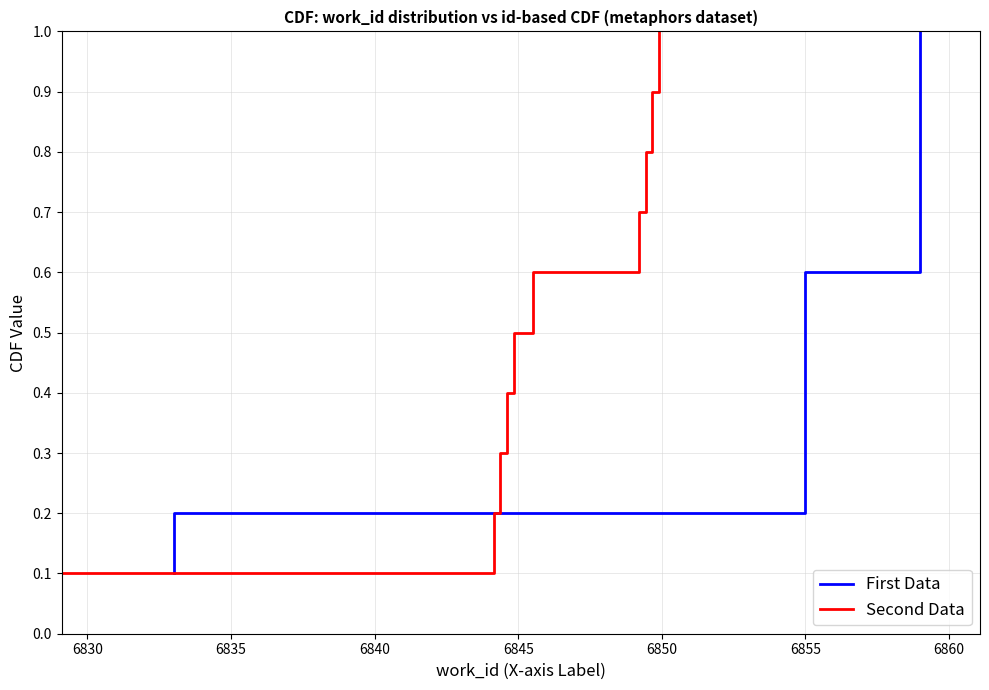

What are all the series names shown in the legend?

First Data, Second Data